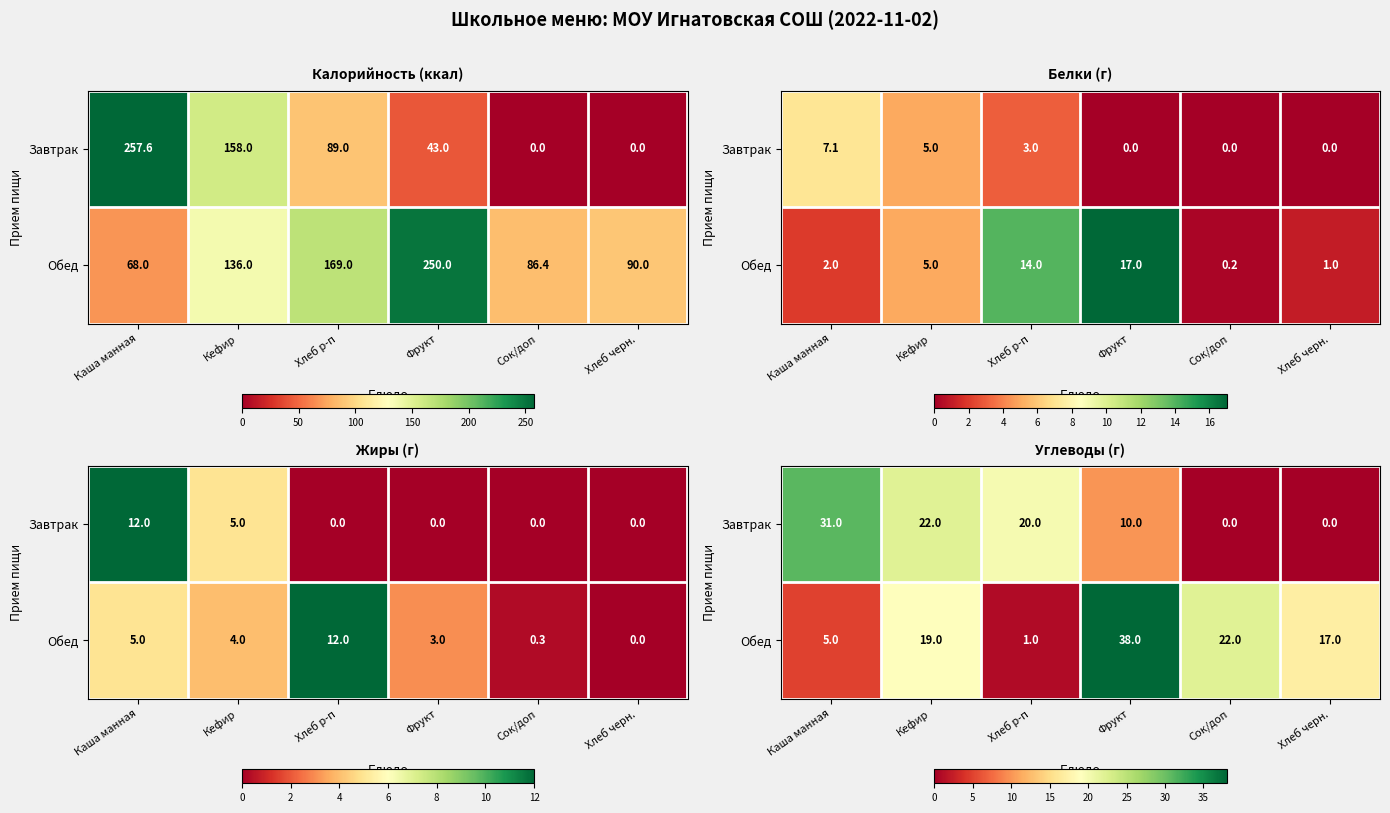

Is it true that Завтрак equals 31 at Кефир?

False